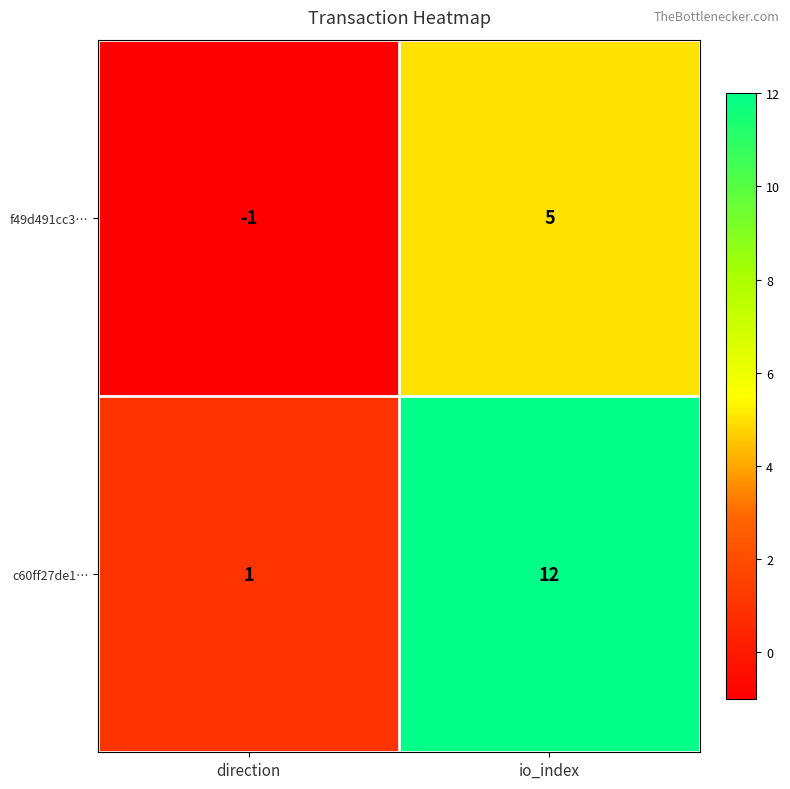

What is the total value across all series at io_index?

17